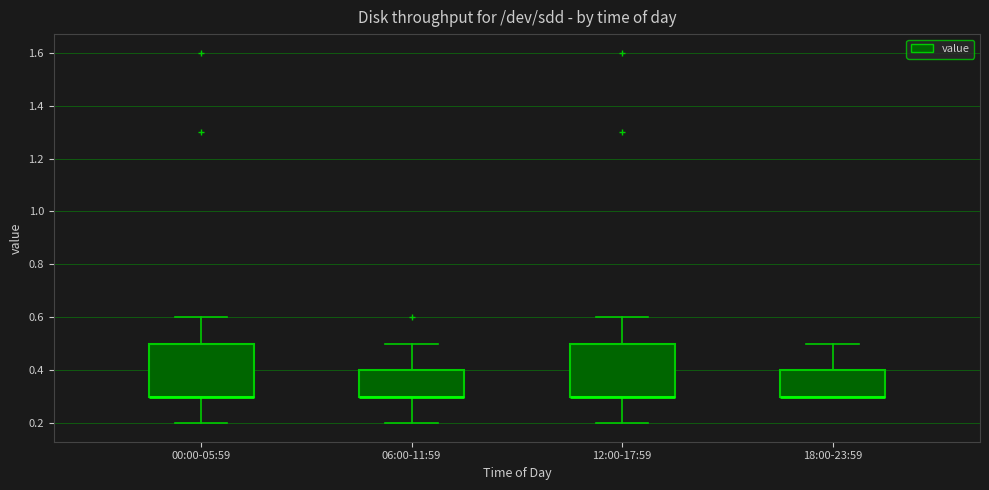

Reading left to right, read every box against the y-axis: the position of its median line, the range the box covers, and the ends of its whiskers. The values are not printed on the chart, so give them approximately, as read against the axis.

00:00-05:59: median 0.3 (drawn on the box's lower edge), box 0.3 to 0.5, whiskers 0.2 to 0.6
06:00-11:59: median 0.3 (drawn on the box's lower edge), box 0.3 to 0.4, whiskers 0.2 to 0.5
12:00-17:59: median 0.3 (drawn on the box's lower edge), box 0.3 to 0.5, whiskers 0.2 to 0.6
18:00-23:59: median 0.3 (drawn on the box's lower edge), box 0.3 to 0.4, whiskers 0.3 to 0.5